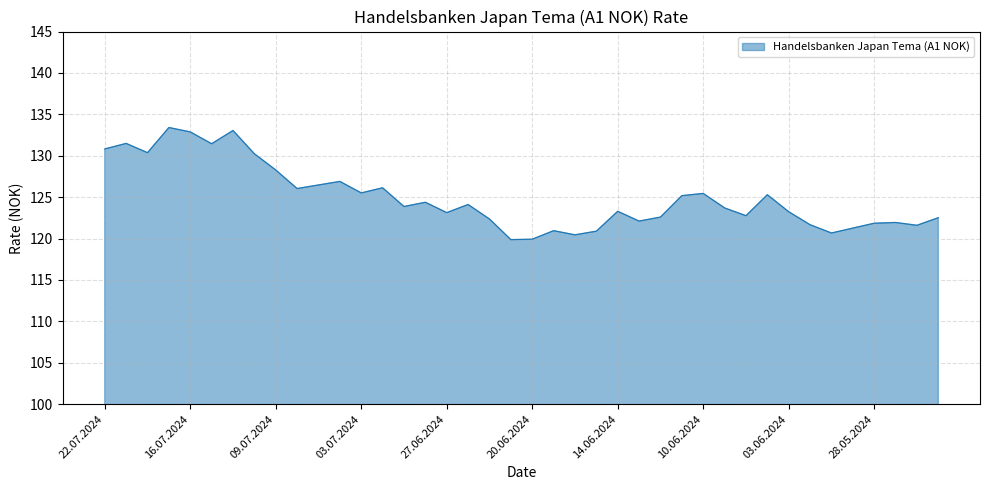

What is the difference between the maximum and minimum values?

13.5